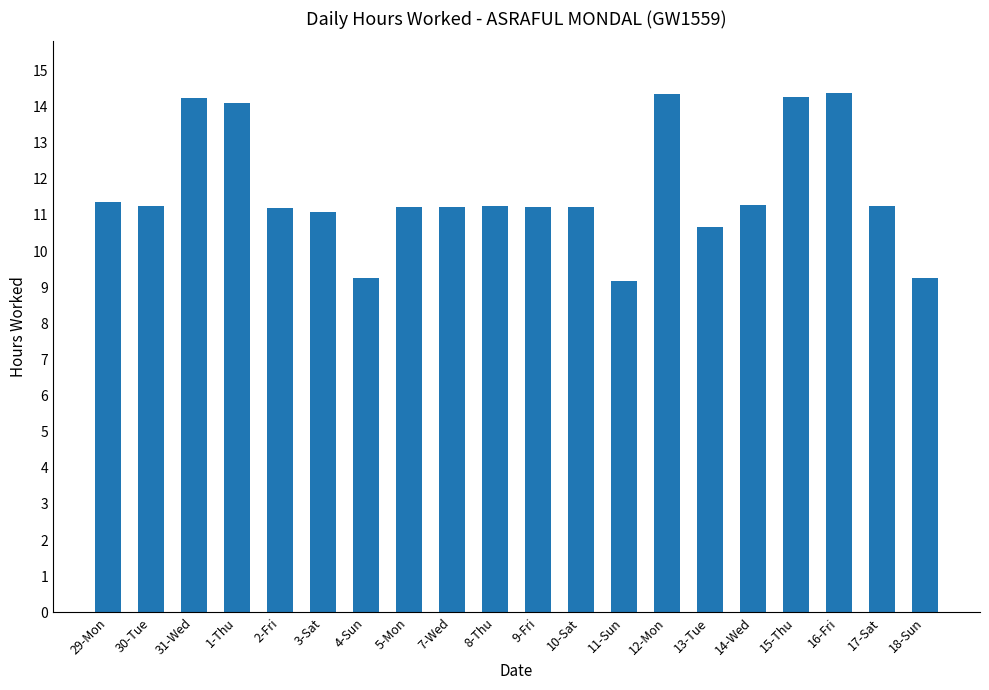

How many data points are less than 11?

4